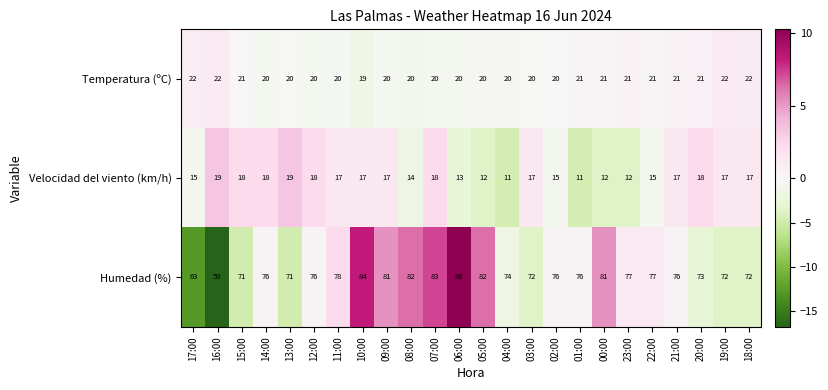

Count the number of categories in the chart.

24